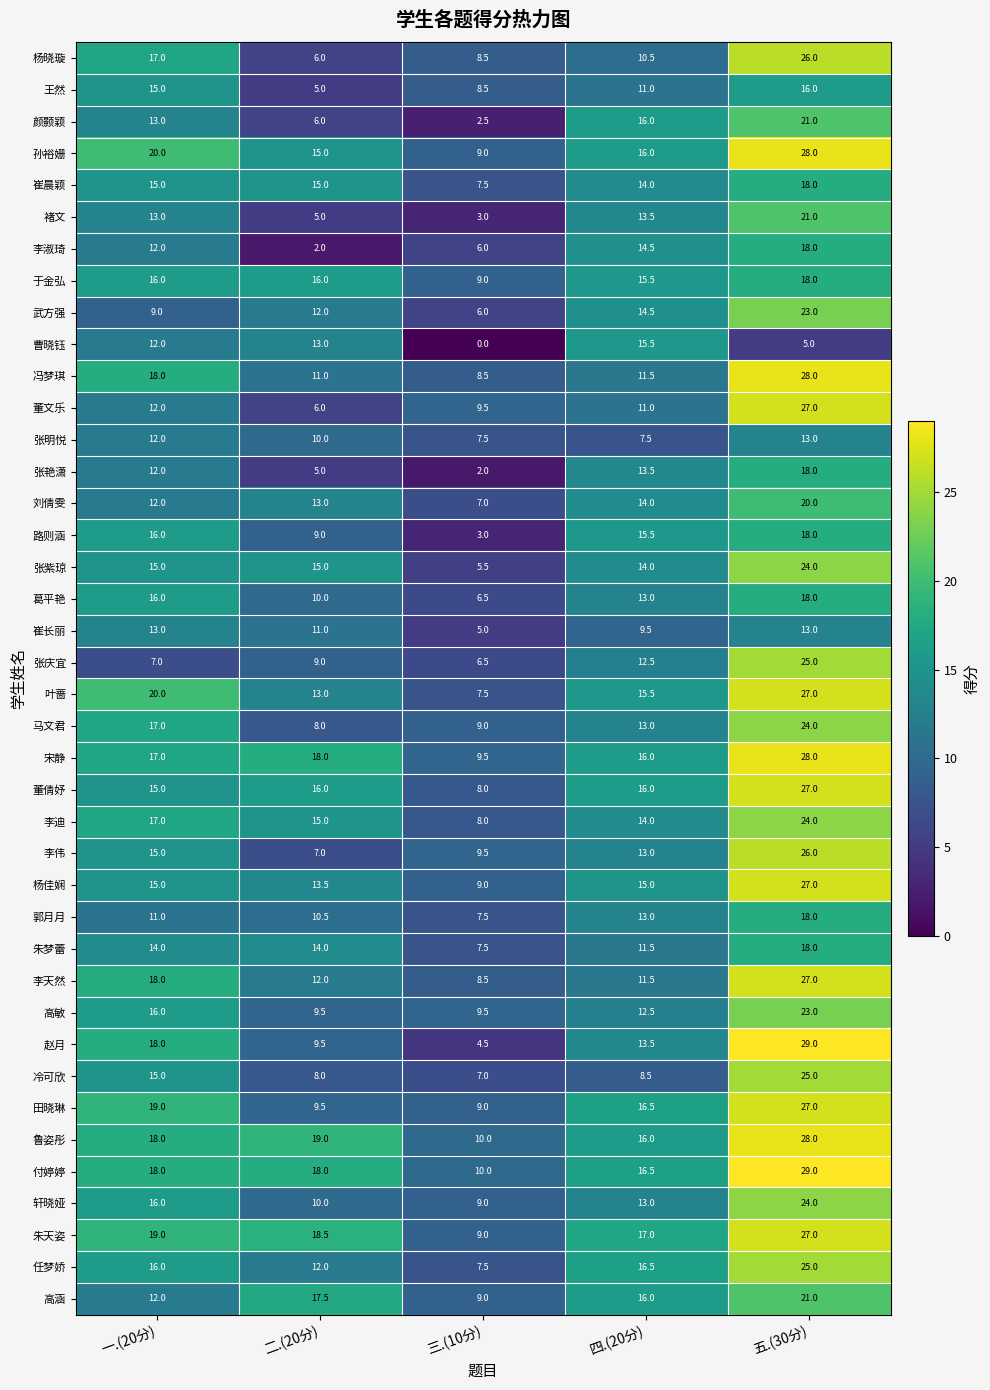

At which category is the sum across all series the highest?

五.(30分)